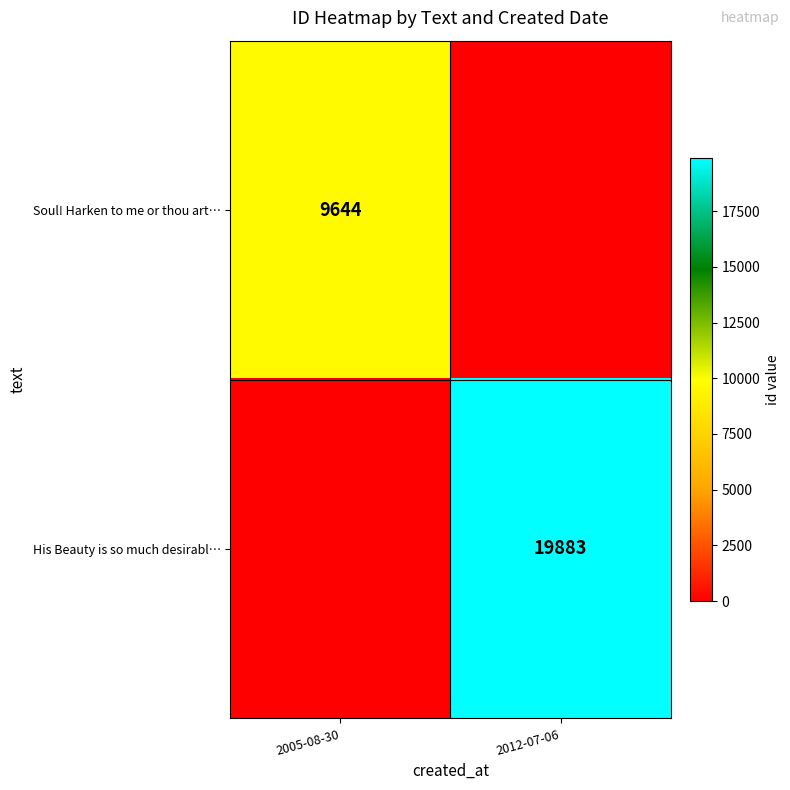

Is it true that His Beauty is so much desirabl… equals 4500 at 2012-07-06?

False